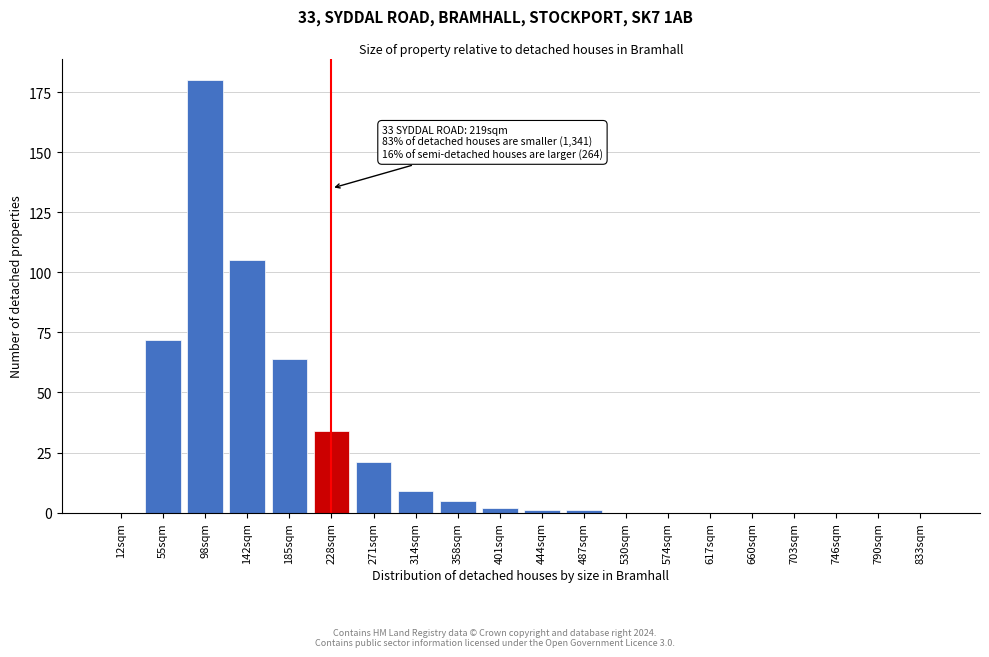

Reading left to right, list all the values displayed in this chart.

12sqm=0	55sqm=72	98sqm=180	142sqm=105	185sqm=64	228sqm=34	271sqm=21	314sqm=9	358sqm=5	401sqm=2	444sqm=1	487sqm=1	530sqm=0	574sqm=0	617sqm=0	660sqm=0	703sqm=0	746sqm=0	790sqm=0	833sqm=0